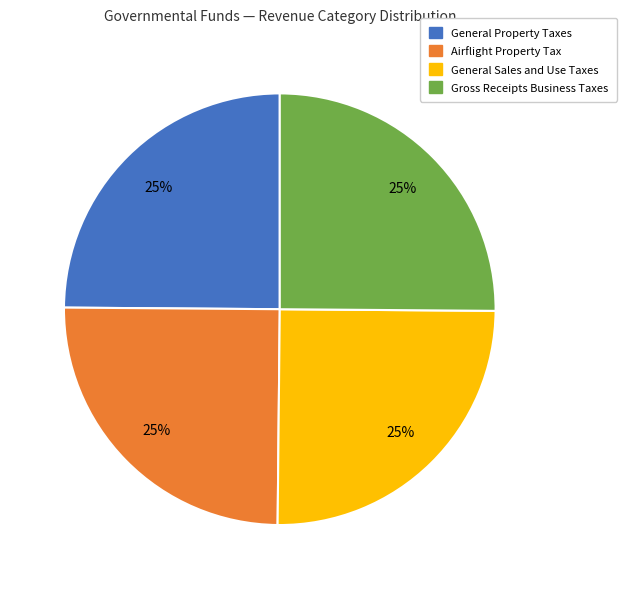

What percentage is the General Property Taxes slice, to the nearest percent?

25%